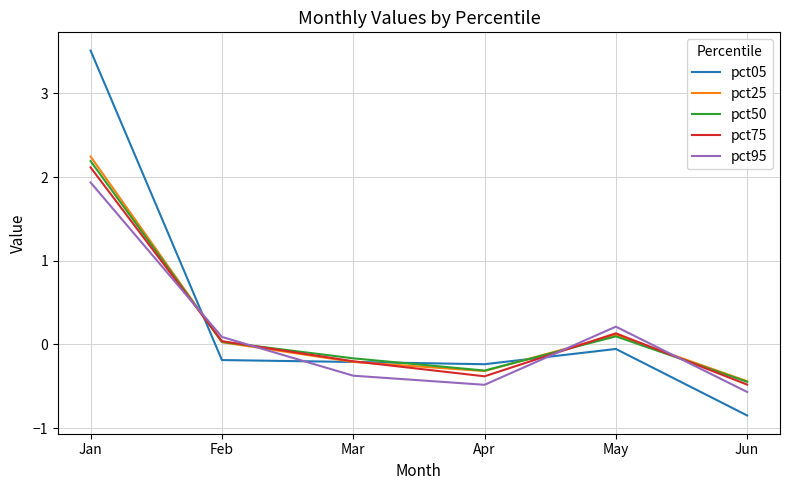

What is the lowest value of the pct50 series?

-0.4